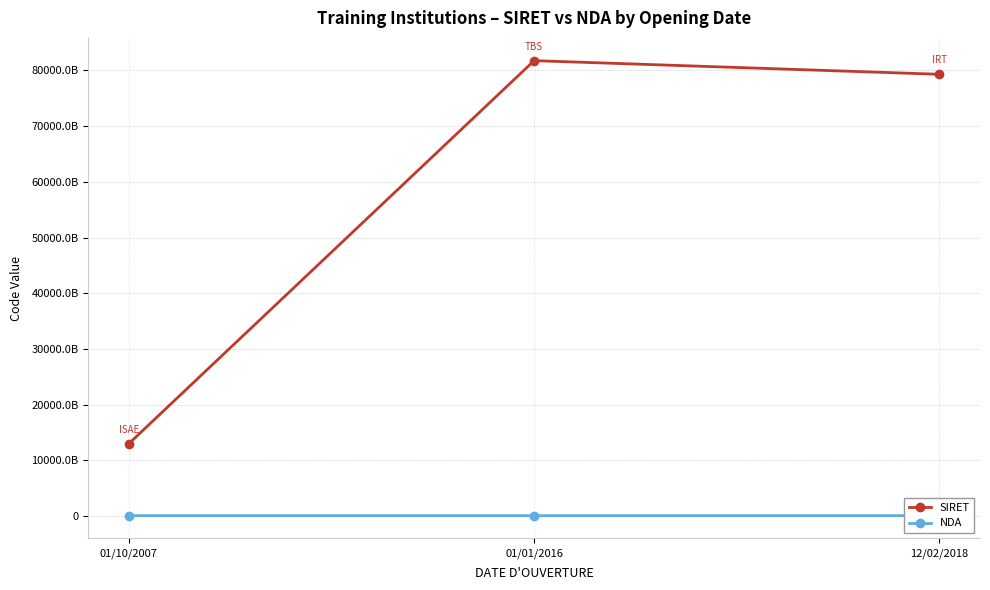

What are all the series names shown in the legend?

SIRET, NDA